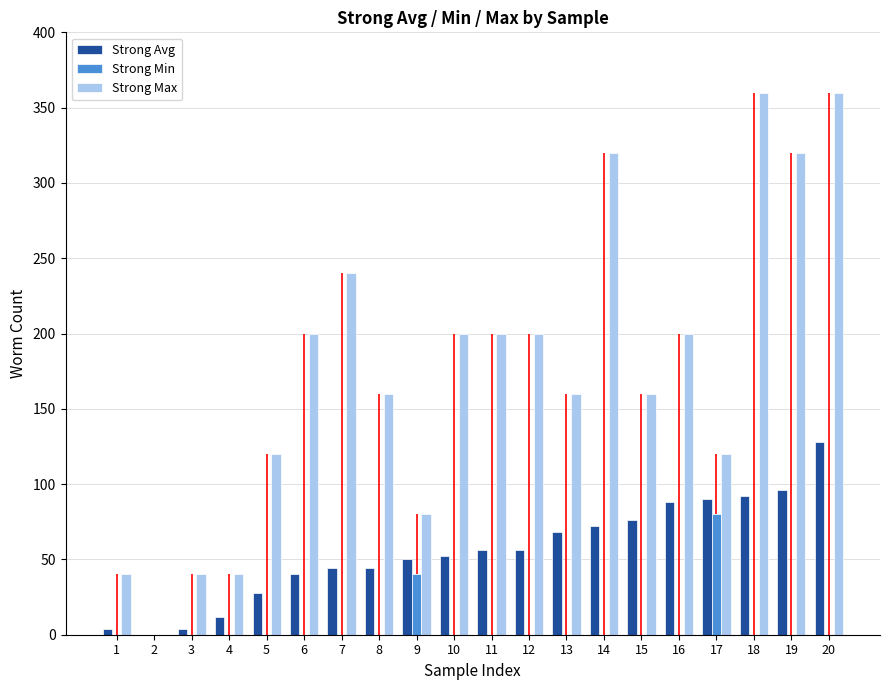

What is the sum of all Strong Avg values?

1100